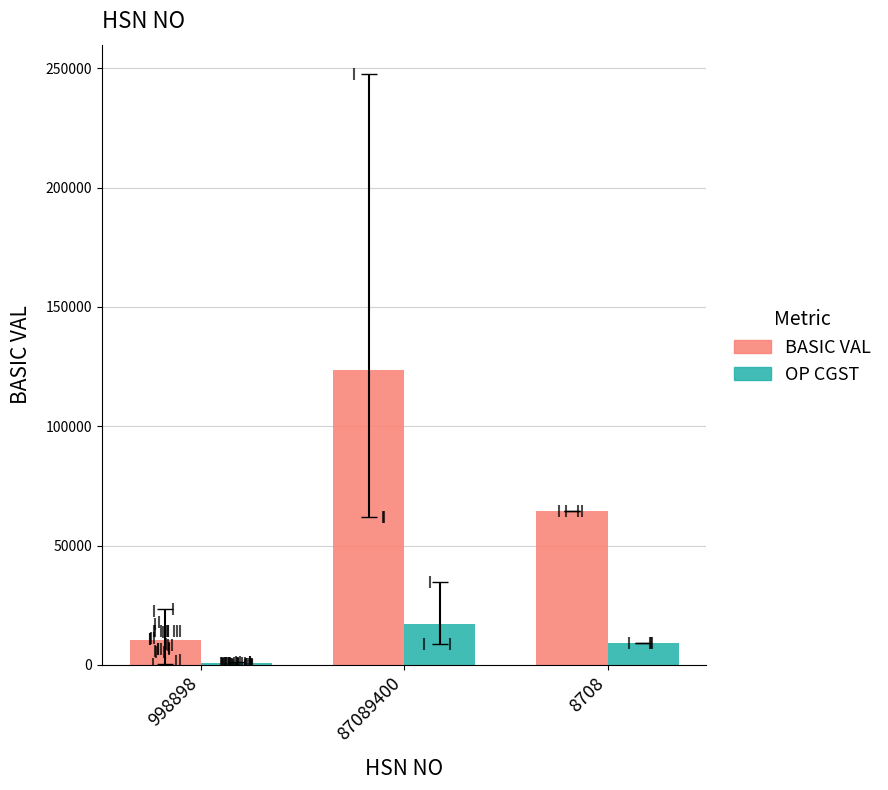

The BASIC VAL series shows 64465.0 at 8708. True or false?

True